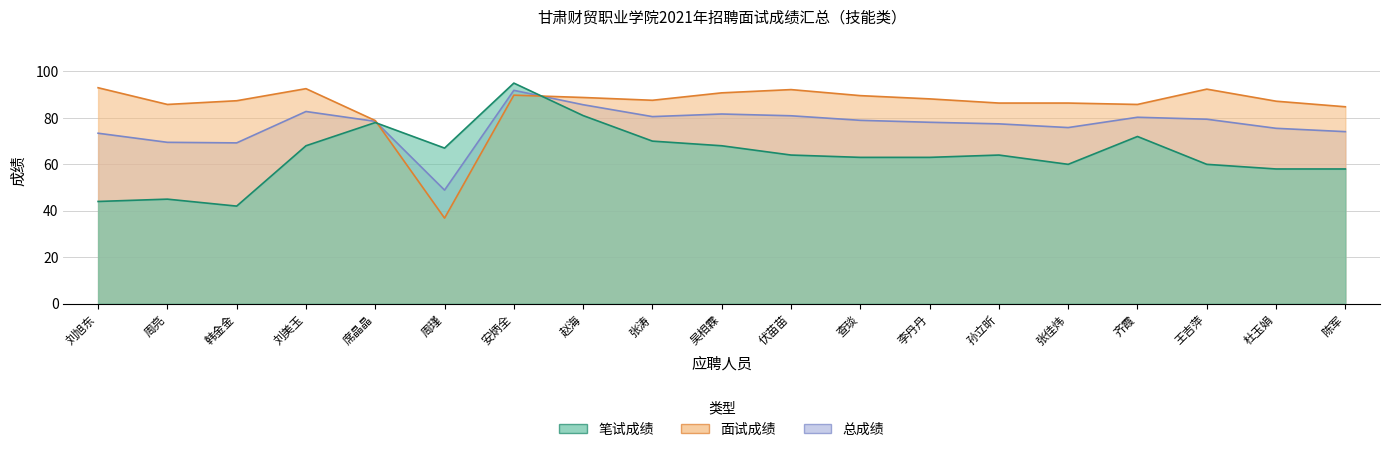

How many data points in 面试成绩 are less than 87?

7